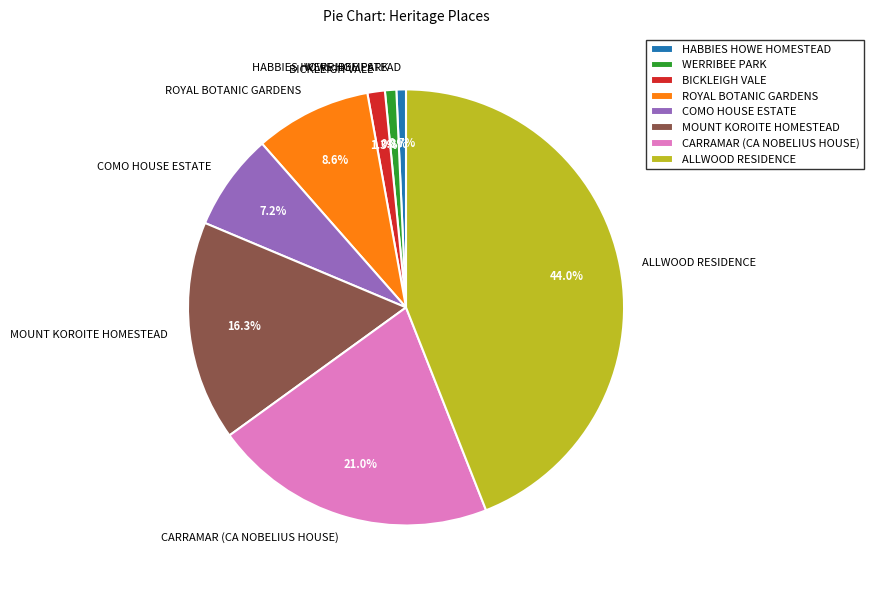

Which category has the biggest portion of the pie?

ALLWOOD RESIDENCE